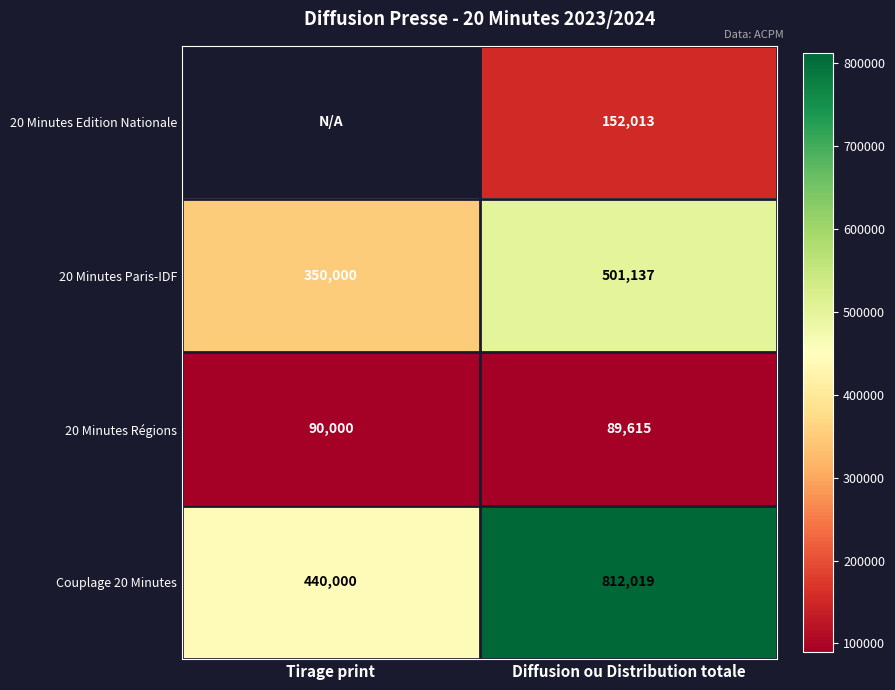

True or false: Couplage 20 Minutes has a value of 381767.7 at Diffusion ou Distribution totale.

False